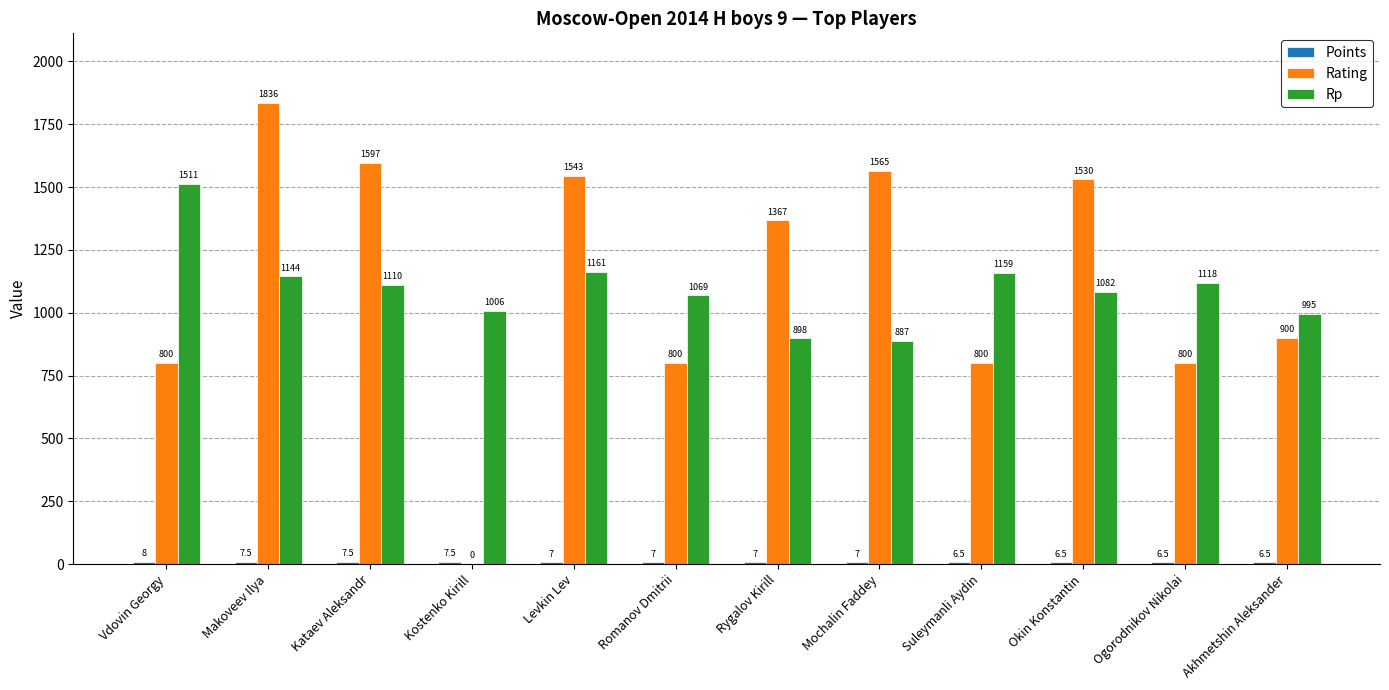

What is the maximum value shown in the chart?

1836.0